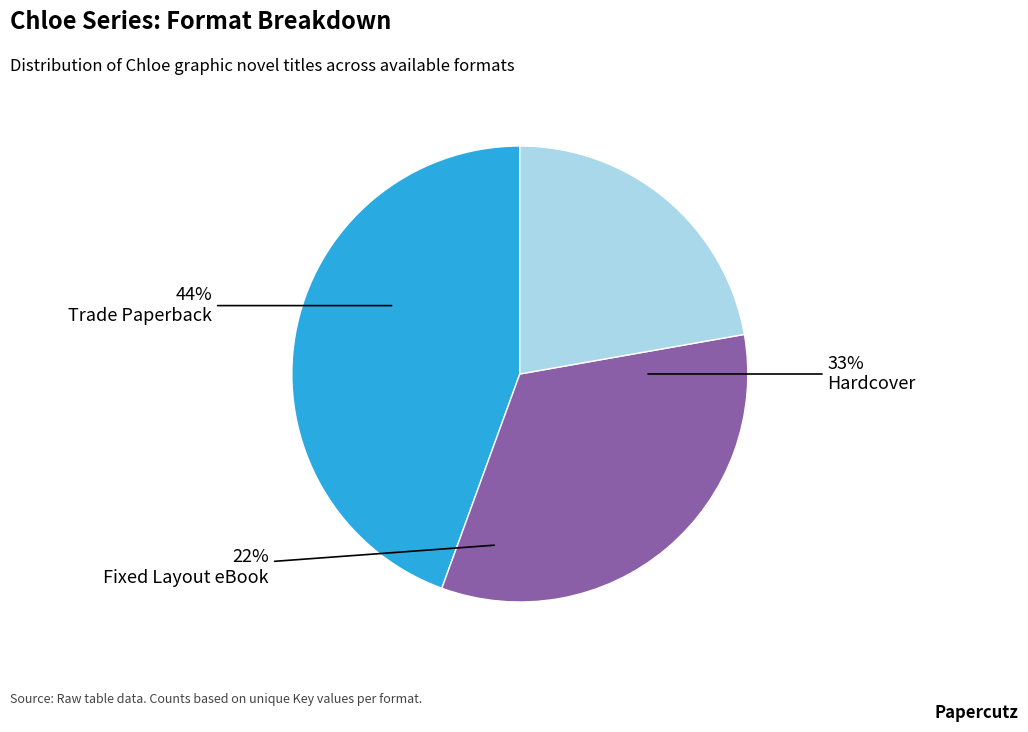

Rank the categories by value from lowest to highest.

Fixed Layout eBook, Hardcover, Trade Paperback